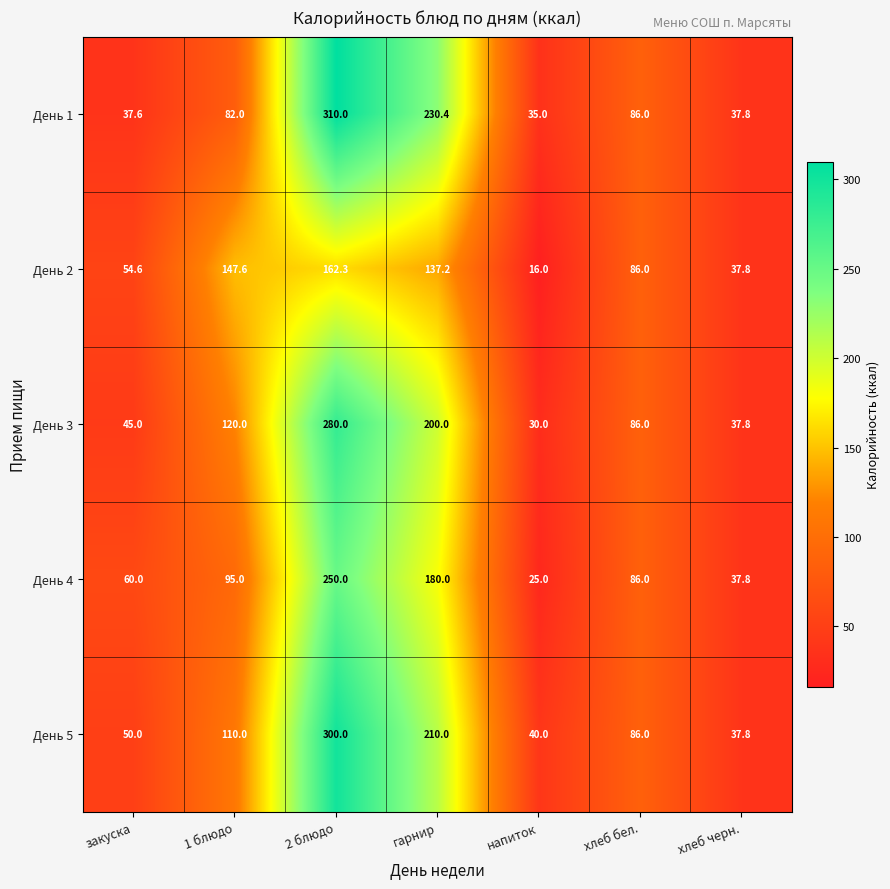

At how many categories does at least one series exceed 63?

4